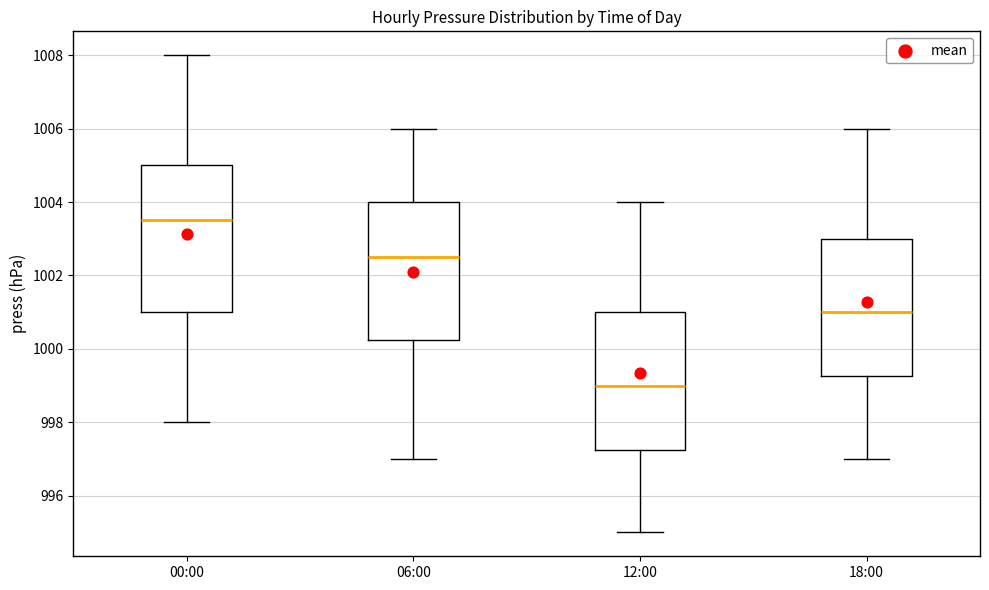

Reading left to right, transcribe this box plot: for each box, give where its median line is, the range the box spans, and where its two whiskers end, as read against the y-axis. The values are not printed on the chart, so give them approximately, as read against the axis.

00:00: median 1003.6, box 1001.0 to 1005.0, whiskers 998.0 to 1008.0
06:00: median 1002.6, box 1000.2 to 1004.0, whiskers 997.0 to 1006.0
12:00: median 999.0, box 997.2 to 1001.0, whiskers 995.0 to 1004.0
18:00: median 1001.0, box 999.2 to 1003.0, whiskers 997.0 to 1006.0